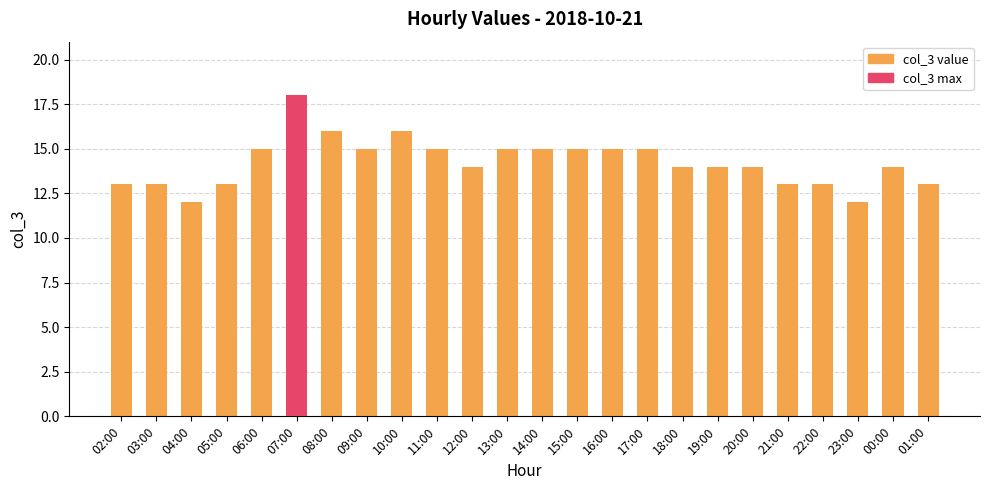

What is the label of the 22nd bar from the right?

04:00